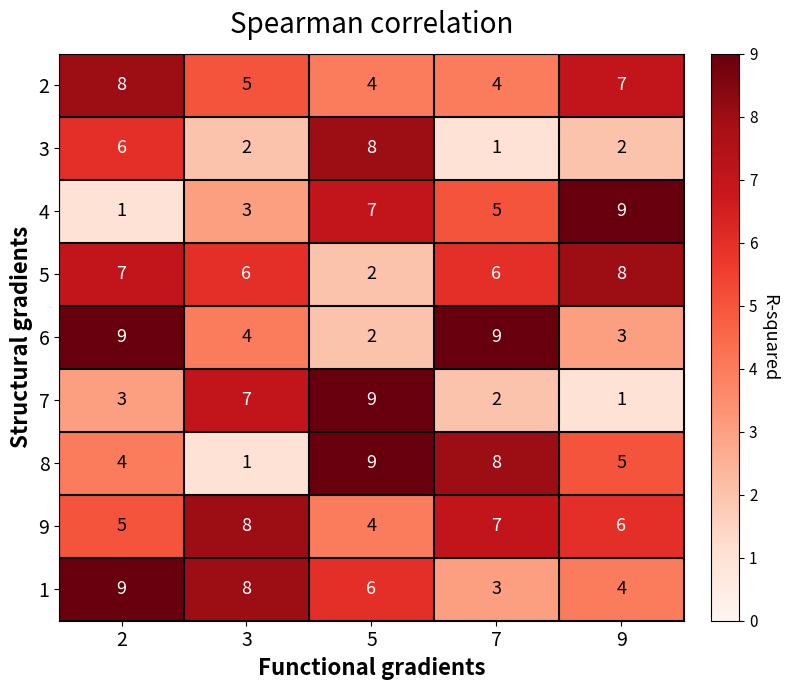

What is the smallest value displayed?

1